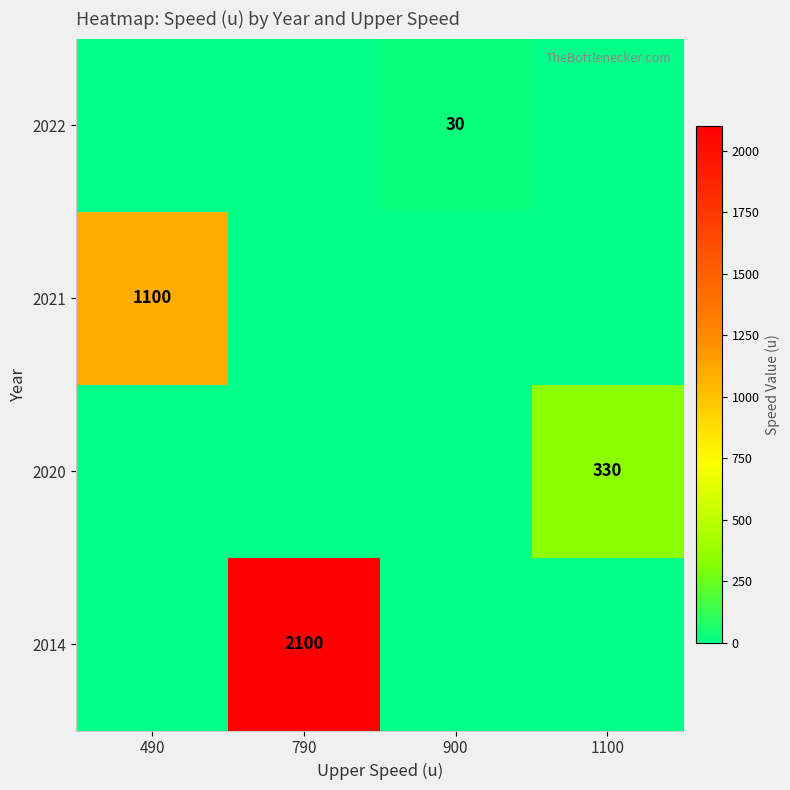

Is it true that 2021 equals 1100 at 490?

True